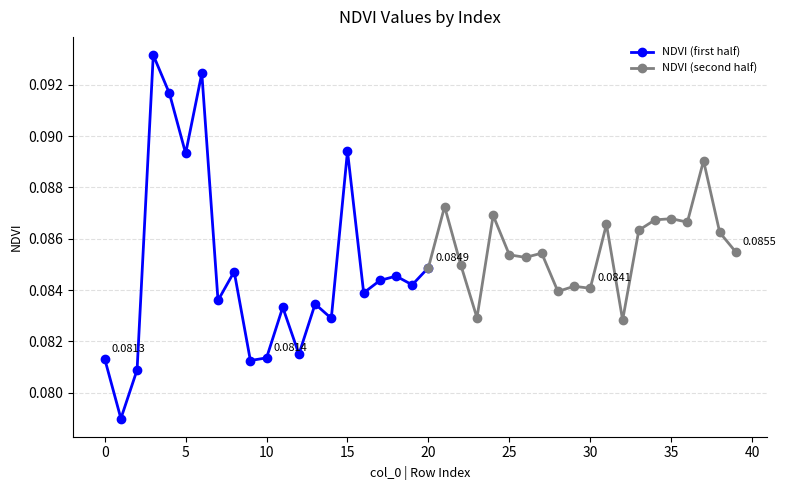

What is the sum of the values at 13 and 18?

0.2